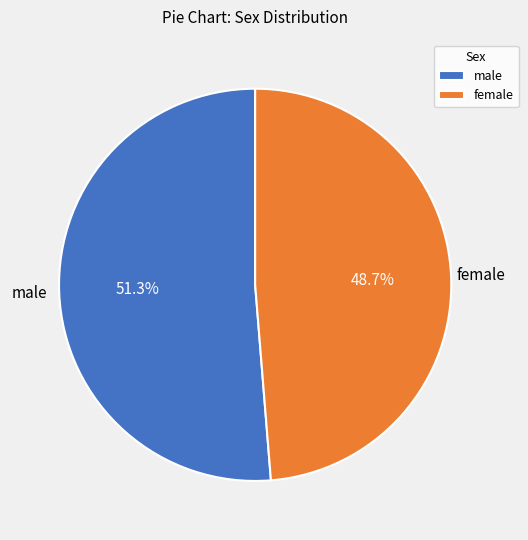

To the nearest percent, what percentage of the pie is male?

51%